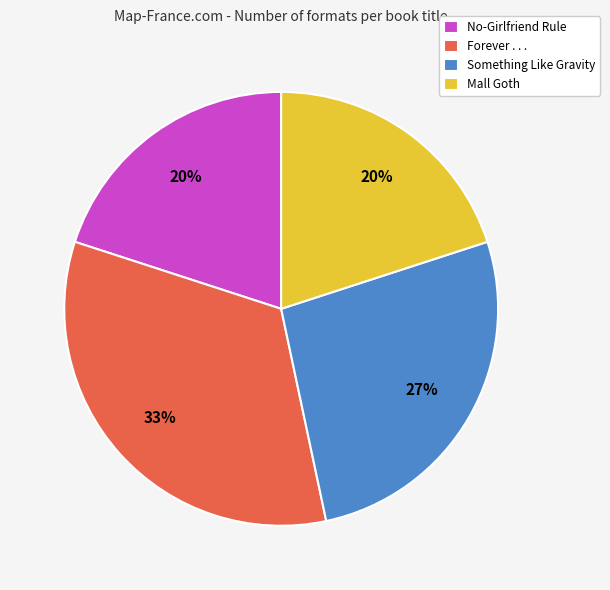

Is the sum of No-Girlfriend Rule and Forever . . . greater than half?

Yes